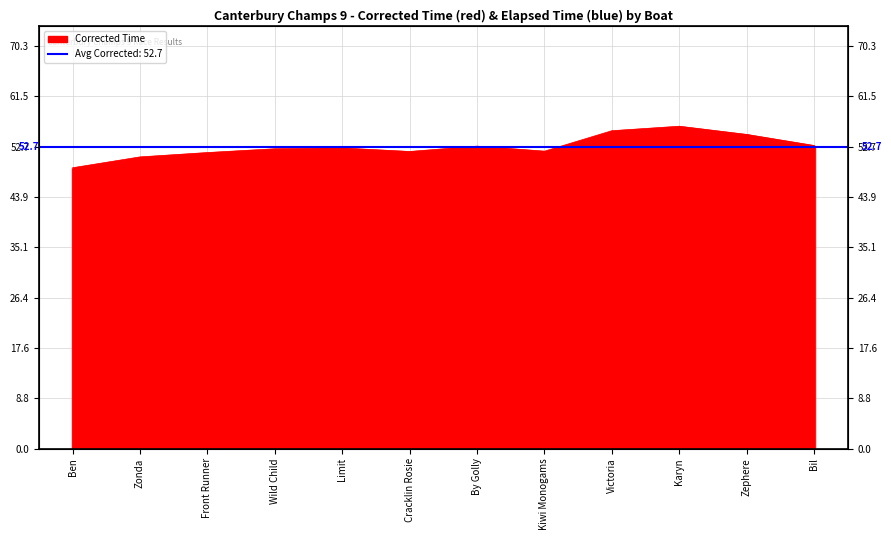

The value at Zephere is 54.8. True or false?

True